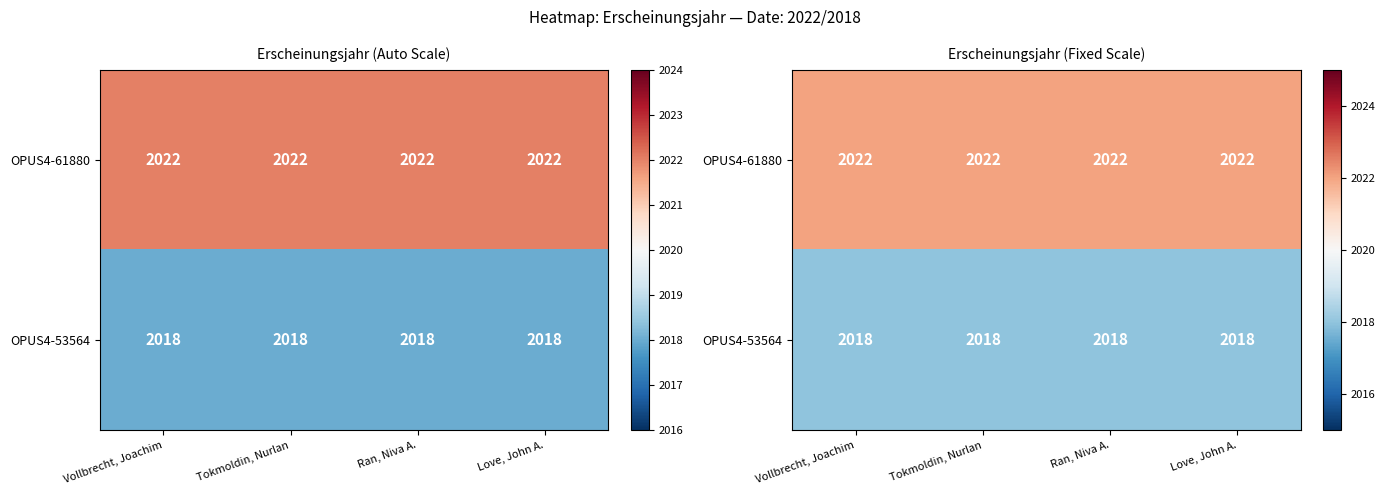

Which series has the largest range (max minus min)?

OPUS4-61880